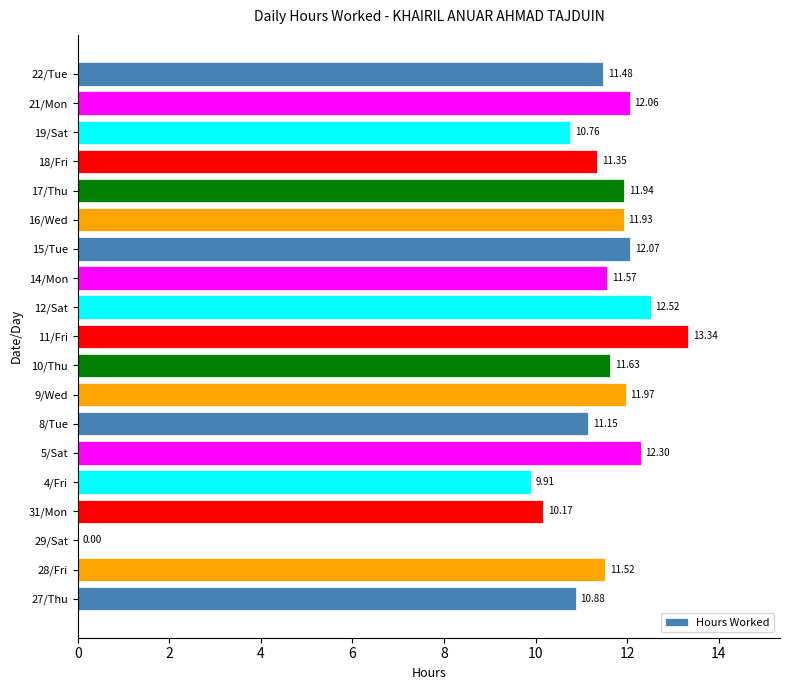

What is the sum of all values?

208.6